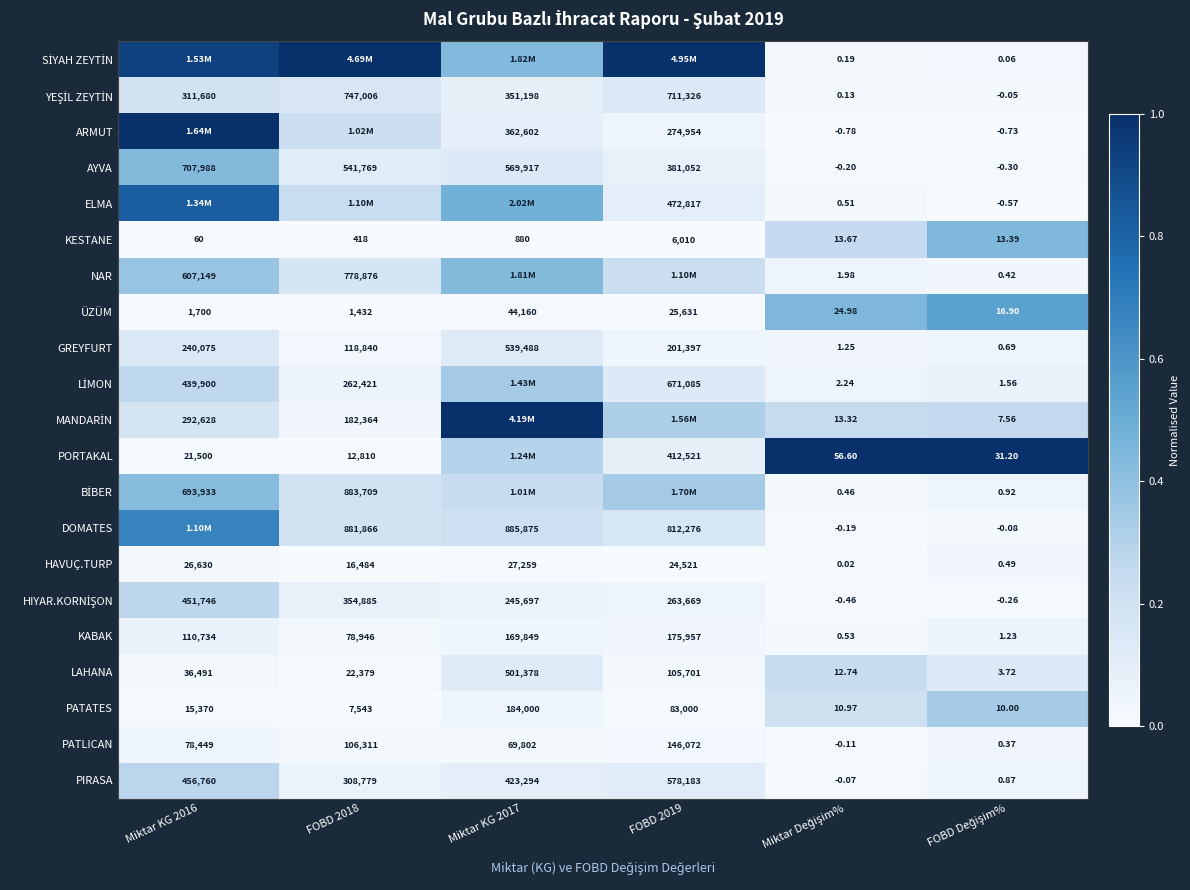

How many values in PATLICAN are above zero?

5